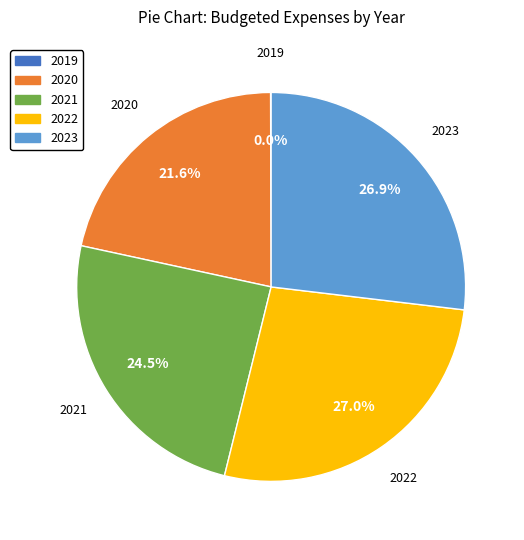

Is 2023 the majority of the pie?

No